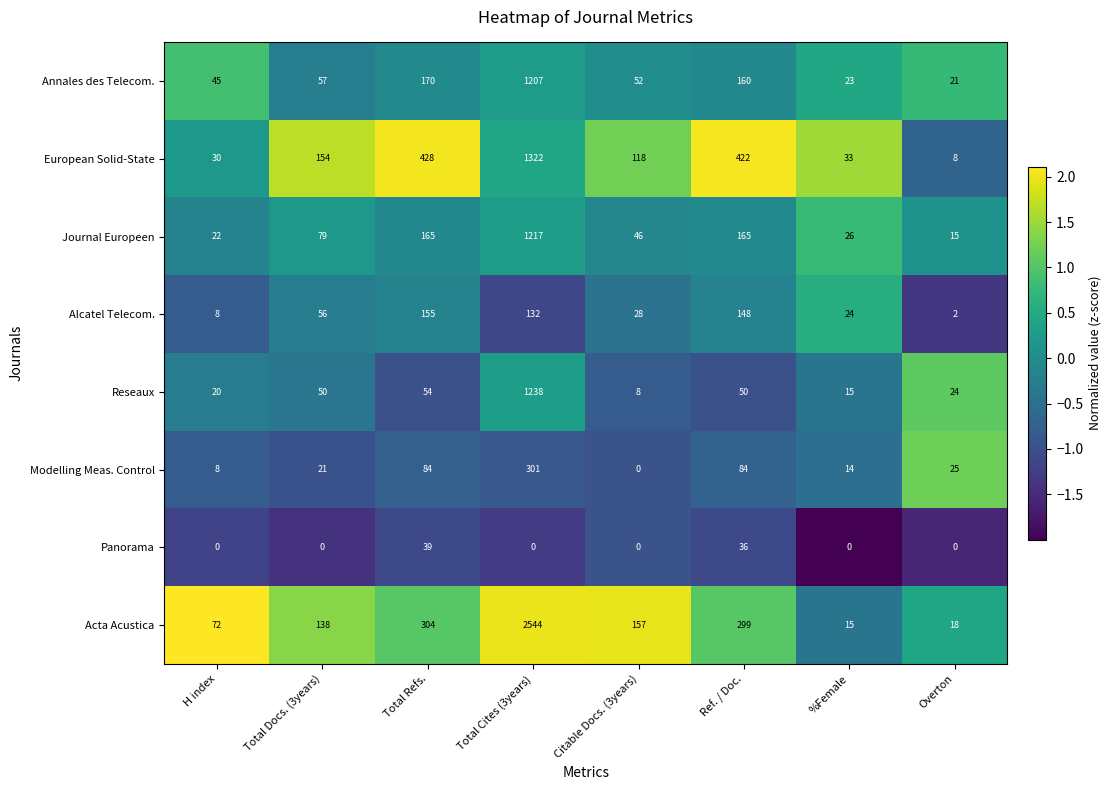

Rank the series by their maximum value, from lowest to highest.

Panorama, Alcatel Telecom., Modelling Meas. Control, Annales des Telecom., Journal Europeen, Reseaux, European Solid-State, Acta Acustica